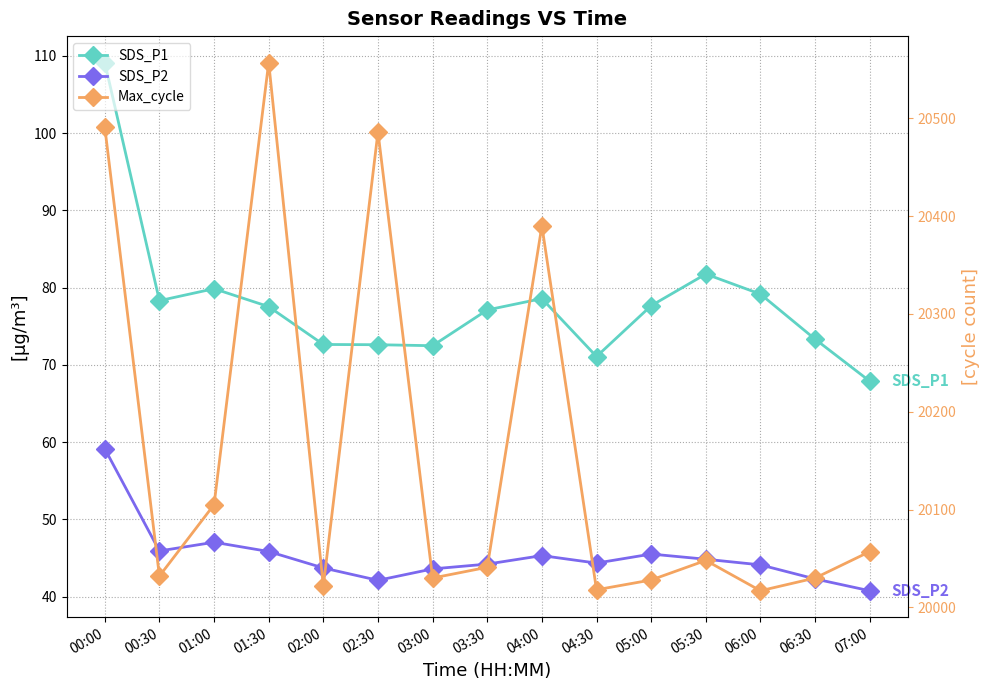

What are all the series names shown in the legend?

SDS_P1, SDS_P2, Max_cycle